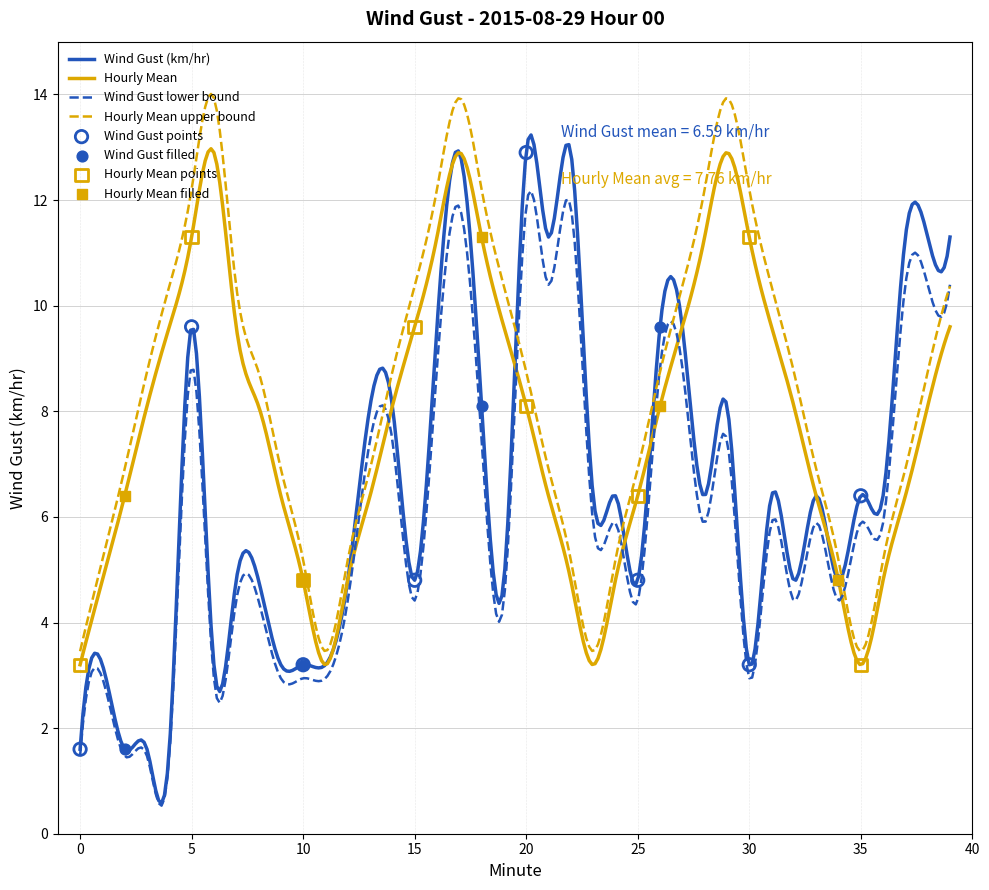

At which category is the sum across all series the highest?

17